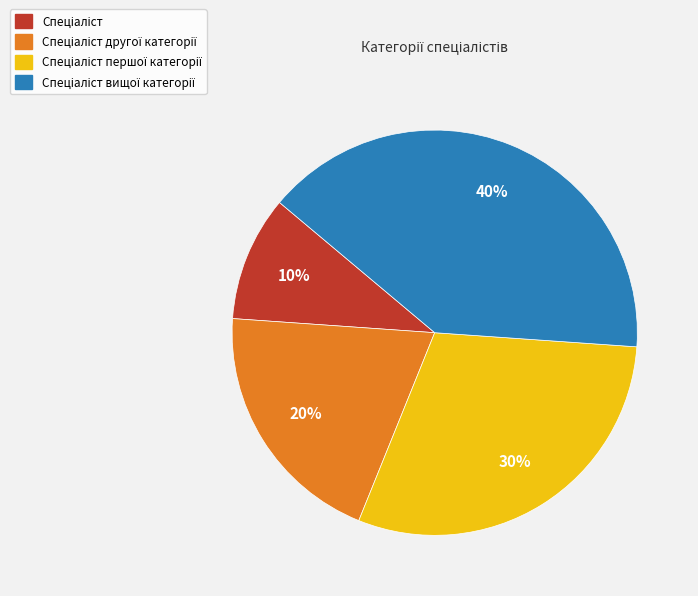

To the nearest percent, what is the difference between the largest and smallest slice percentages?

30%